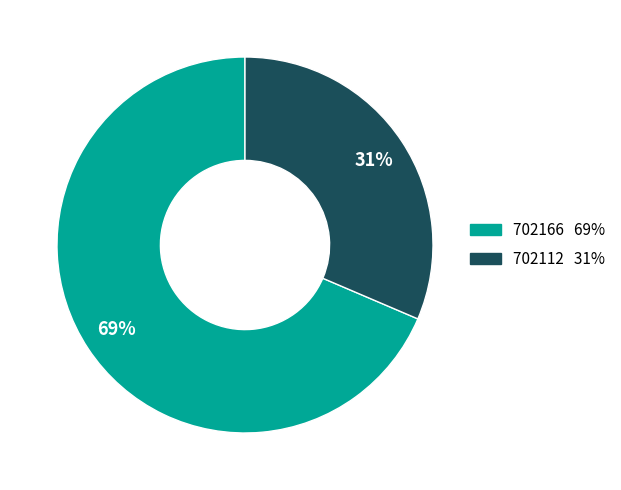

How many slices are in this pie chart?

2